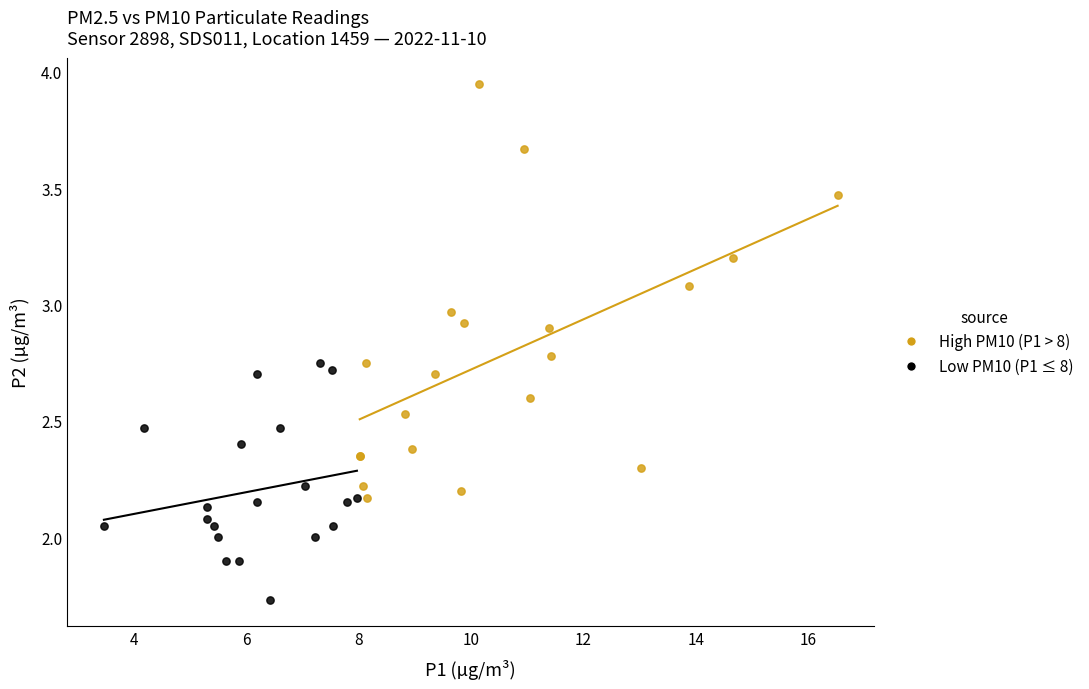

Which series contains the highest Y value?

High PM10 (P1 > 8)